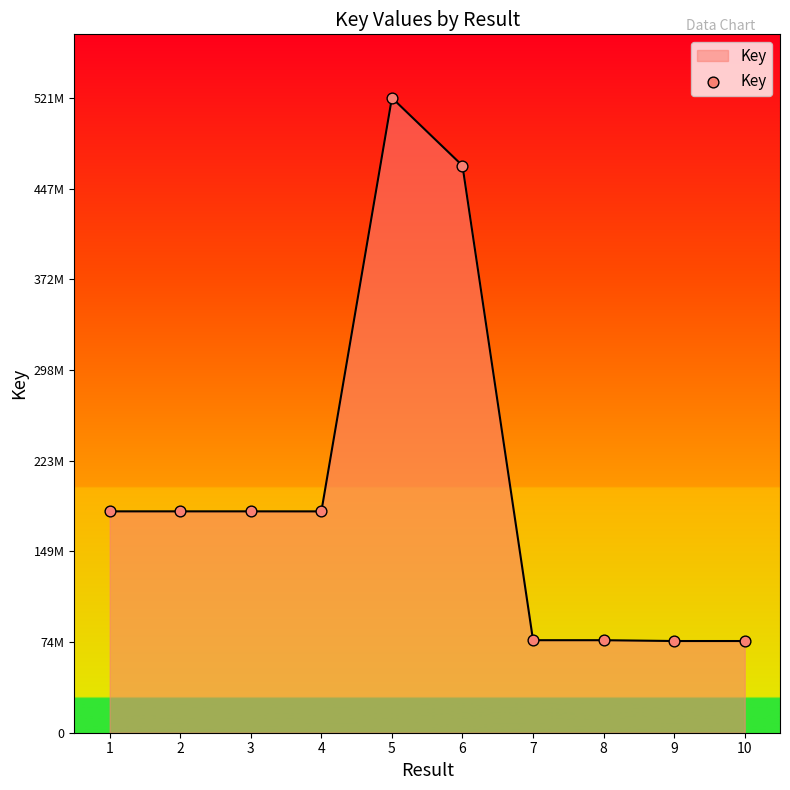

Is this an area chart (filled region under the line)?

Yes